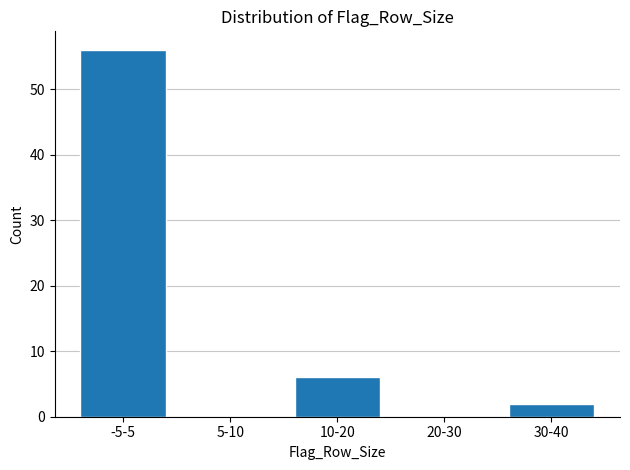

Reading right to left, what are all the values shown in this chart?

30-40=2	20-30=0	10-20=6	5-10=0	-5-5=56